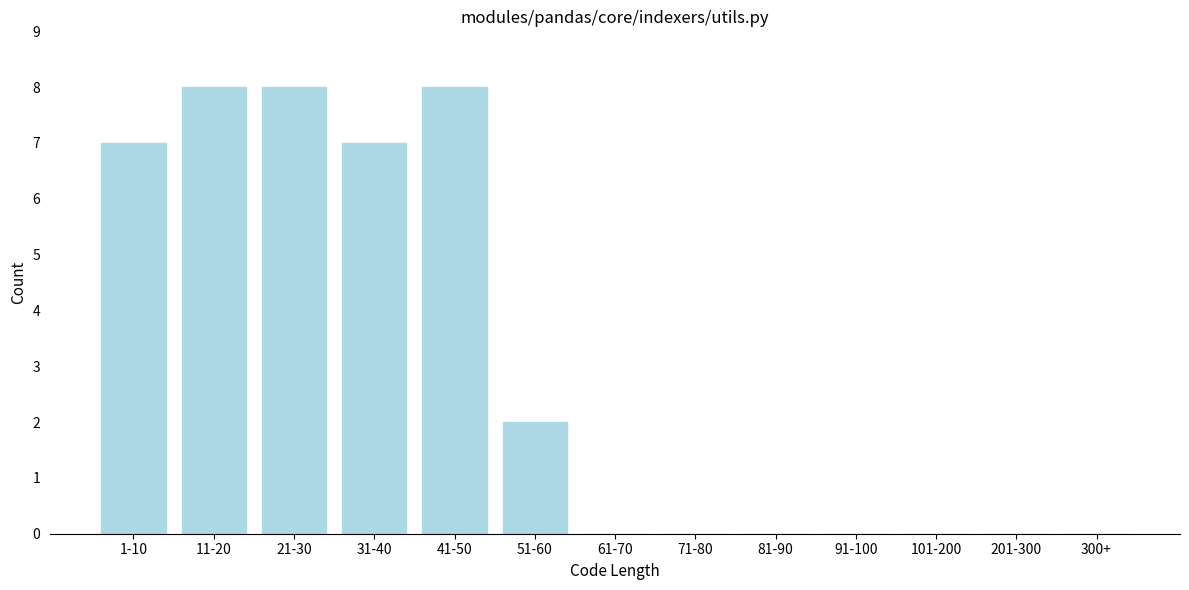

Reading left to right, transcribe all the data shown in this chart.

1-10=7	11-20=8	21-30=8	31-40=7	41-50=8	51-60=2	61-70=0	71-80=0	81-90=0	91-100=0	101-200=0	201-300=0	300+=0